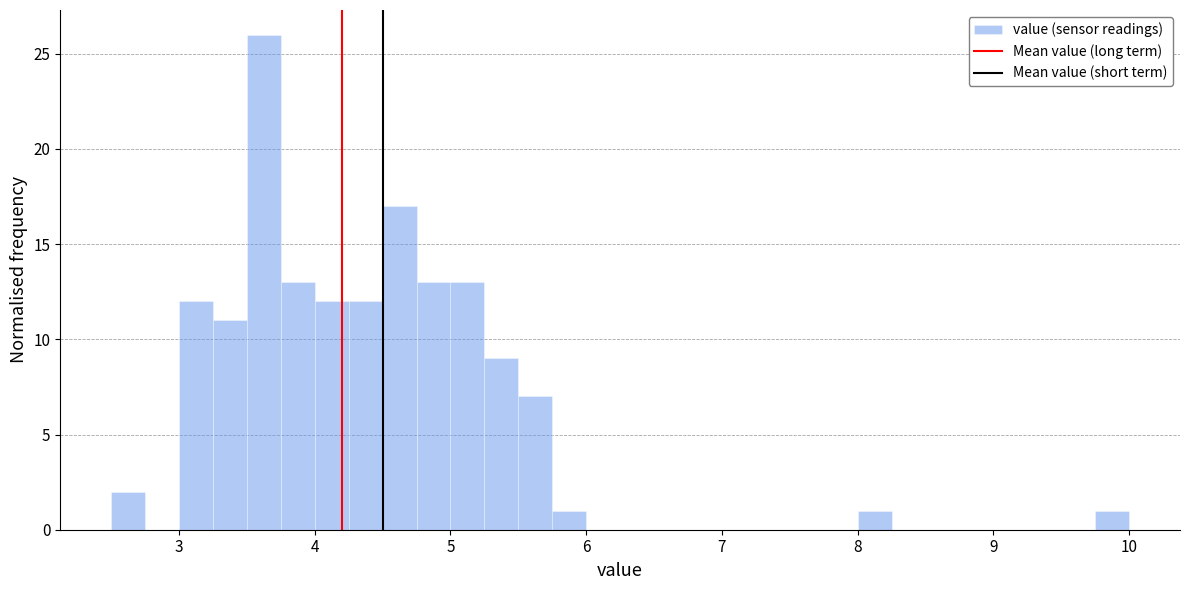

Around what value on the x-axis is the tallest bar? Give the approximate position of its centre, as read against the axis.

3.6